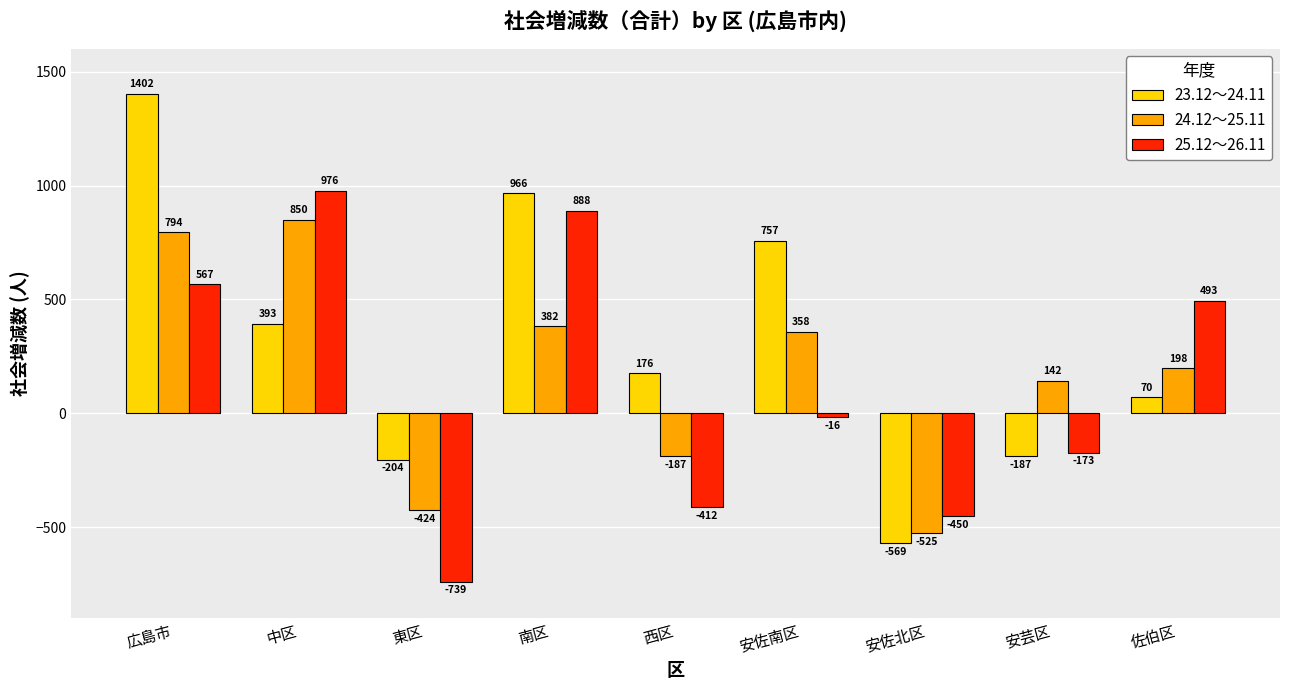

Which series has the largest range (max minus min)?

23.12～24.11